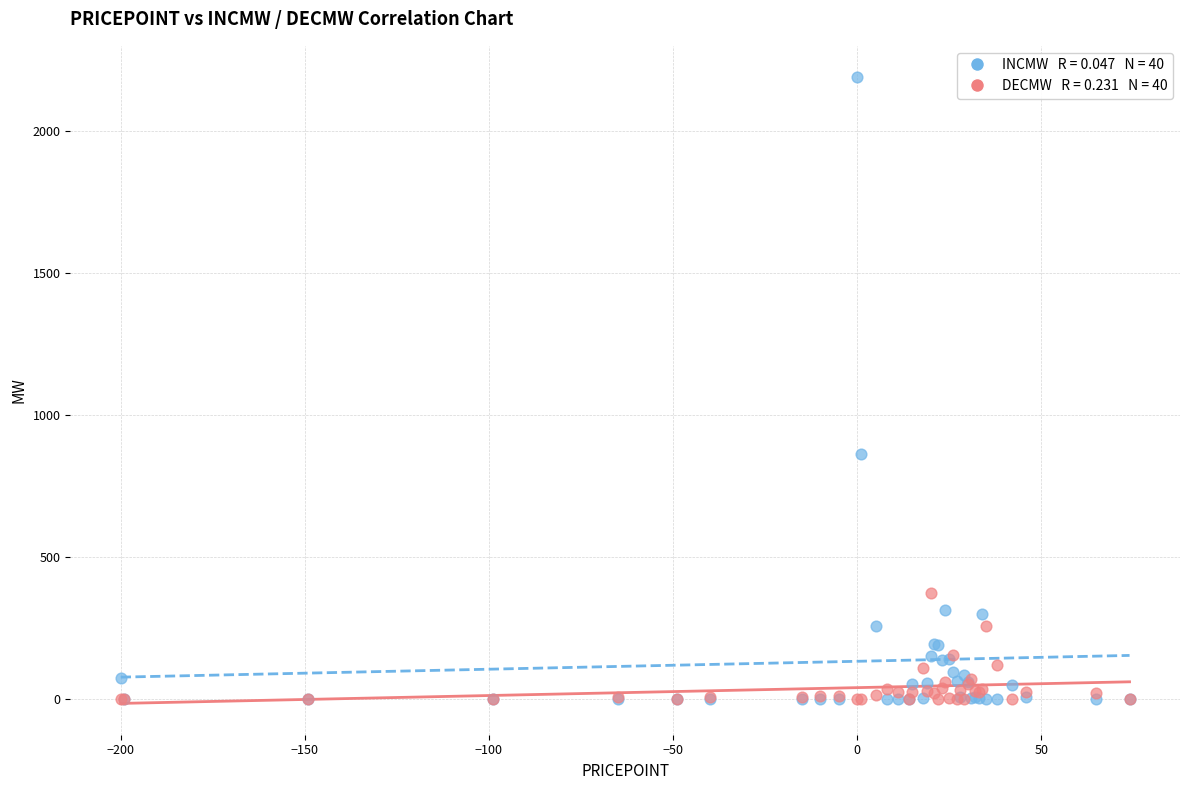

Across all series, what Y value is closest to 1095?

863.0